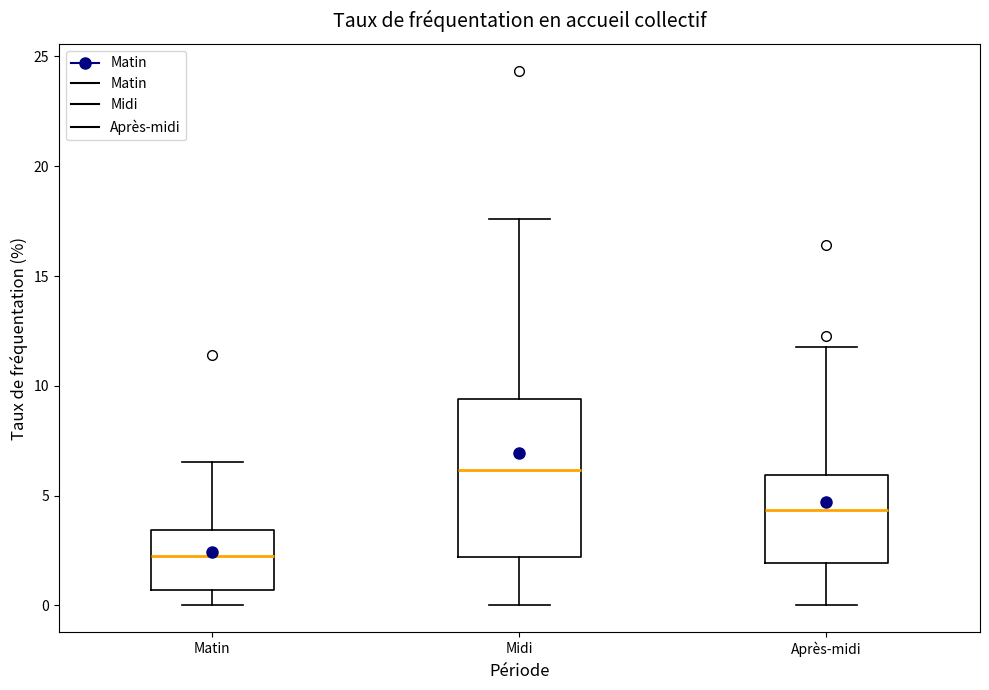

Reading left to right, read every box against the y-axis: the position of its median line, the range the box covers, and the ends of its whiskers. The values are not printed on the chart, so give them approximately, as read against the axis.

Matin: median 2.0, box 0.5 to 3.5, whiskers 0.0 to 6.5
Midi: median 6.0, box 2.0 to 9.5, whiskers 0.0 to 17.5
Après-midi: median 4.5, box 2.0 to 6.0, whiskers 0.0 to 12.0